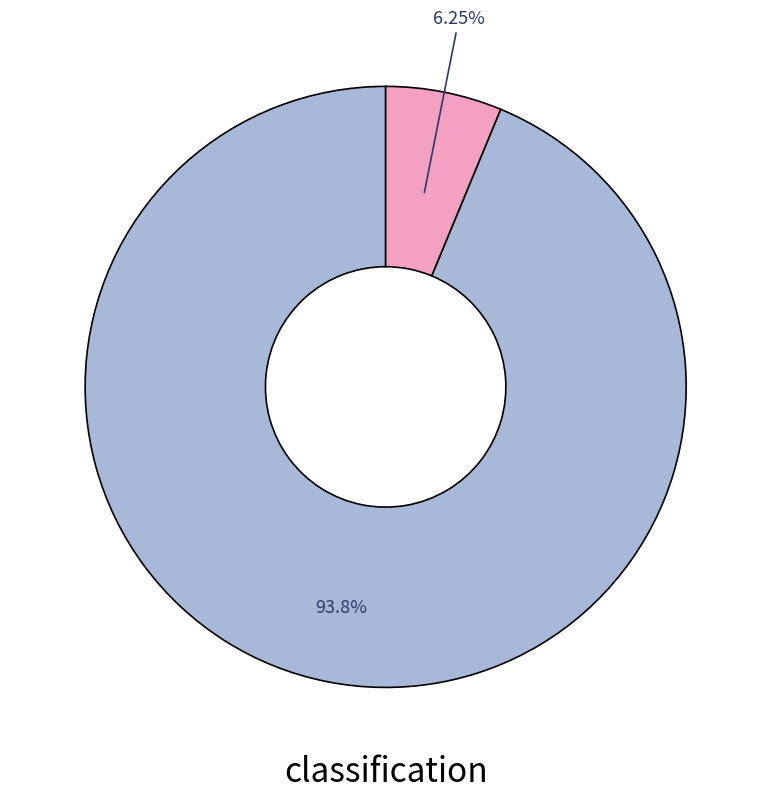

Does any single category account for the majority?

Yes